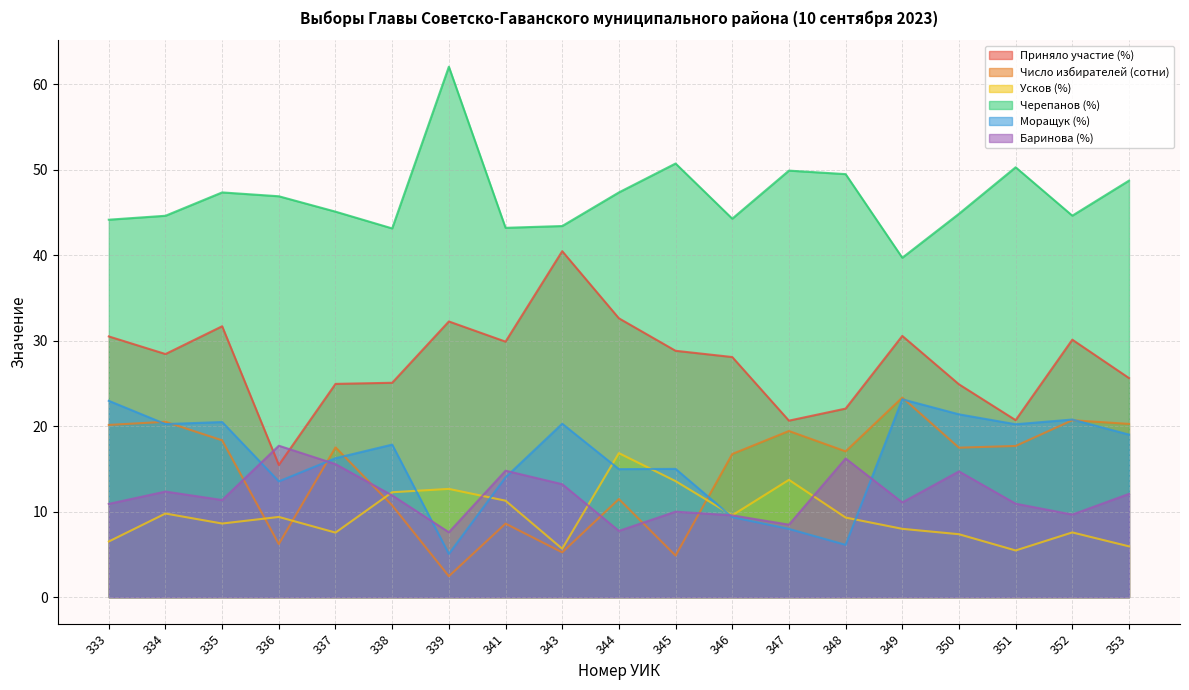

At 336, list the series in order from smallest to largest.

Число избирателей (сотни), Усков (%), Моращук (%), Приняло участие (%), Баринова (%), Черепанов (%)